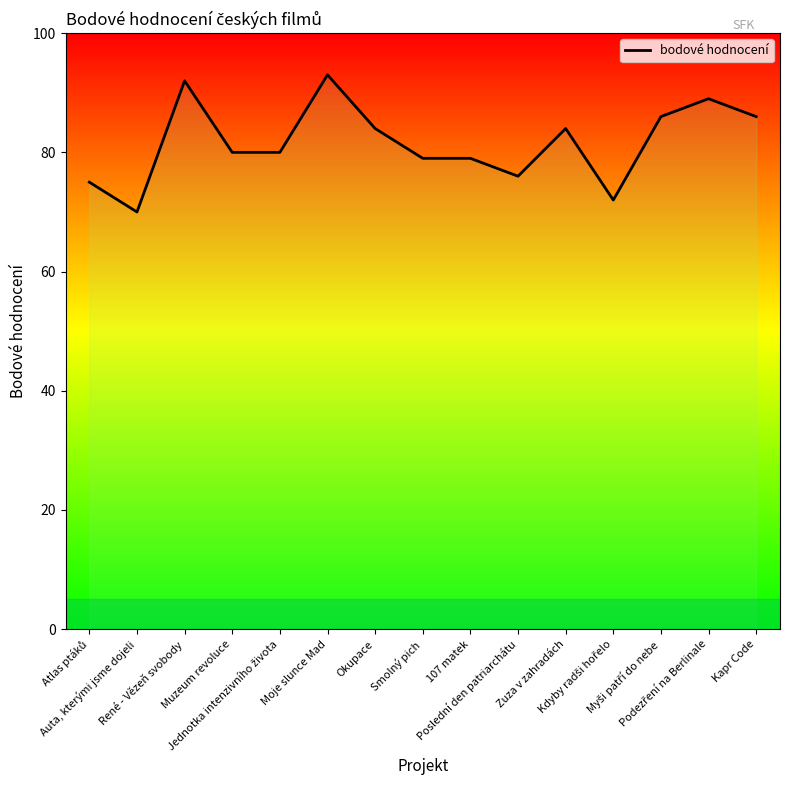

What is the label of the 15th point from the left?

Kapr Code